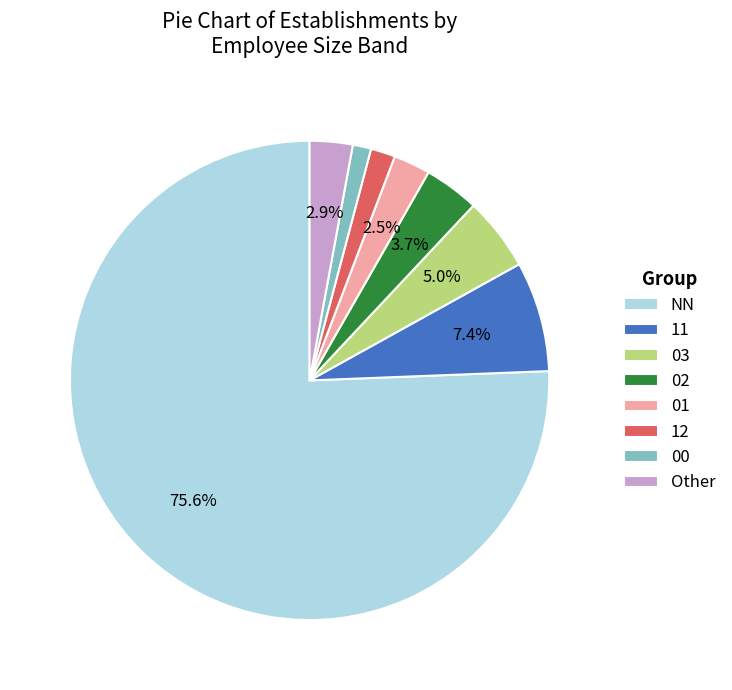

Does any single category account for the majority?

Yes